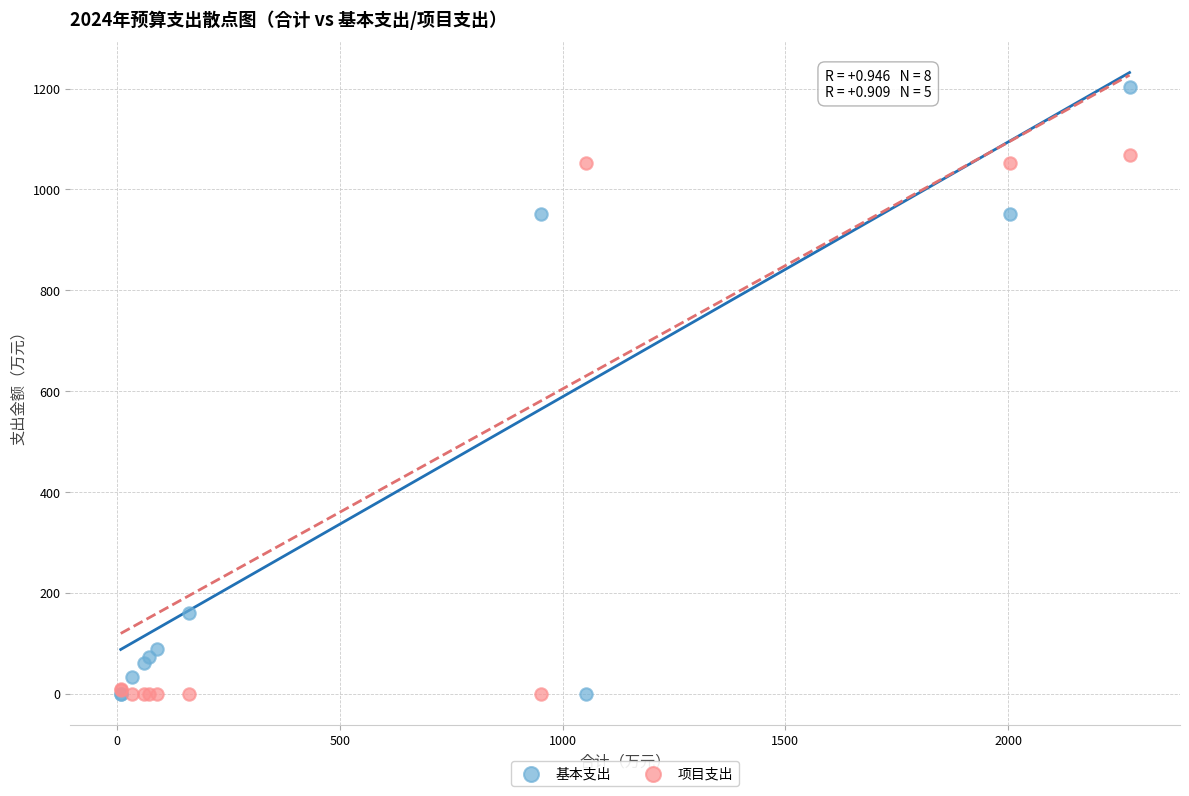

Which series has the widest spread of Y values?

基本支出